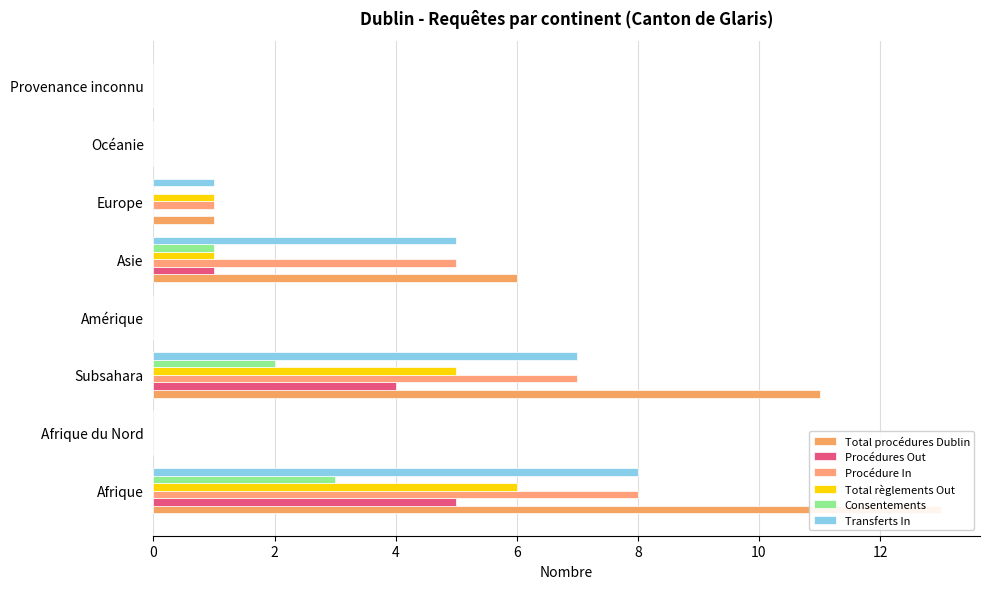

How many values in the Procédure In series exceed 1?

3